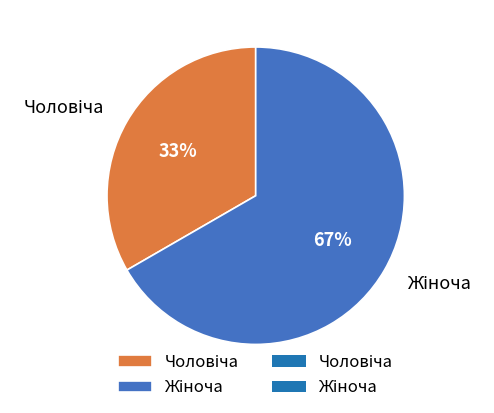

Does any single category account for the majority?

Yes